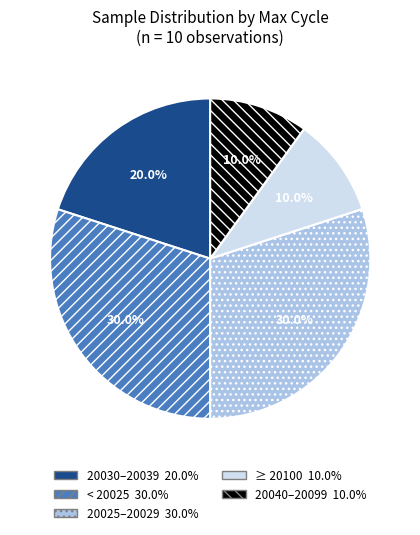

Is there any slice that represents more than half of the pie?

No